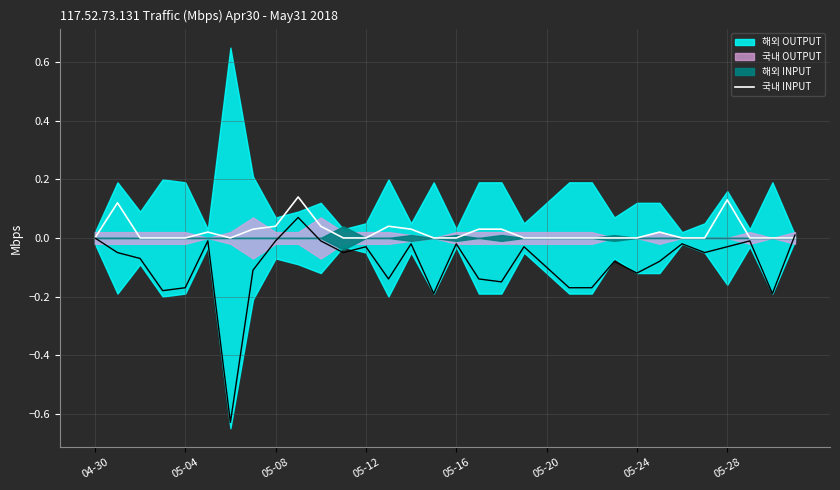

How many positive values are there?

12